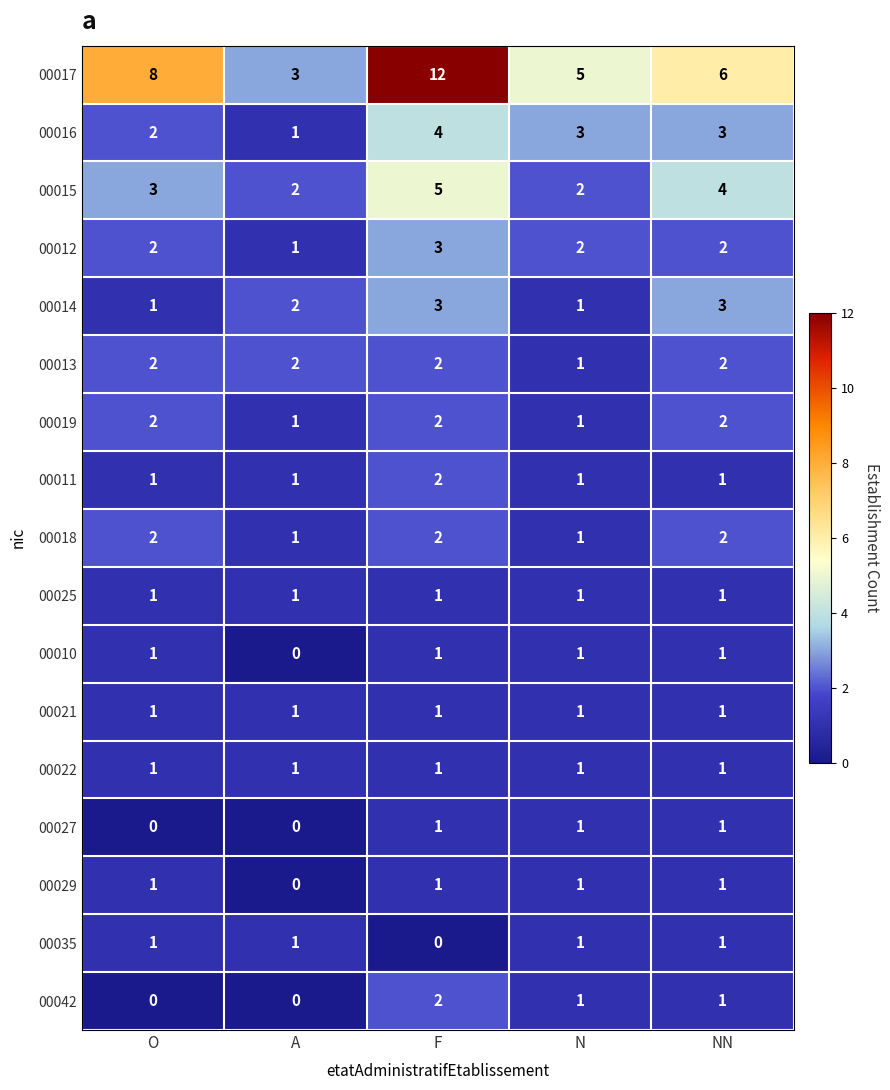

What is the total value across all series at F?

43